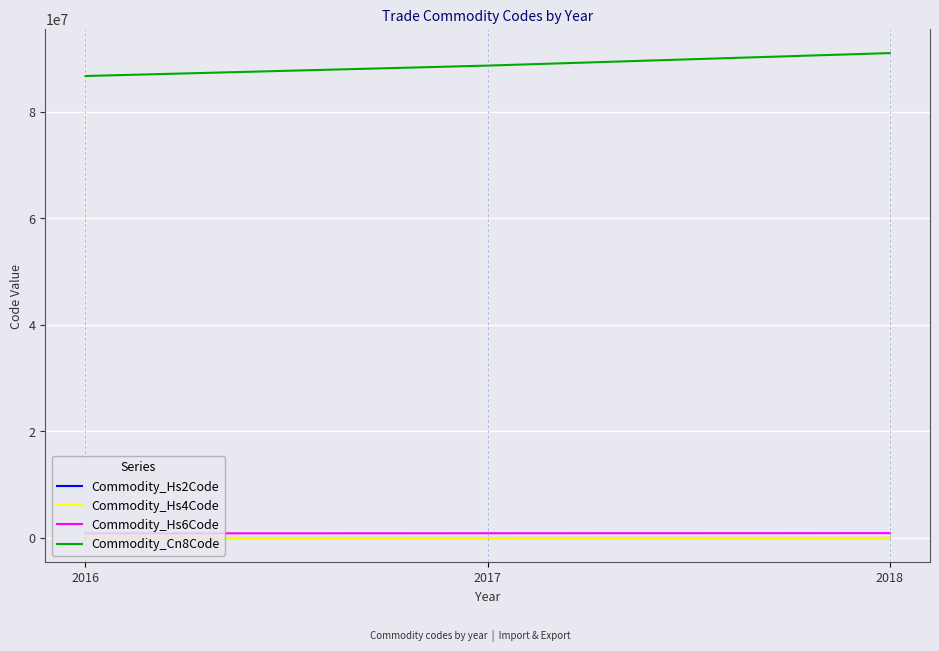

Is the value of Commodity_Cn8Code at 2018 greater than the value of Commodity_Hs2Code at 2017?

Yes